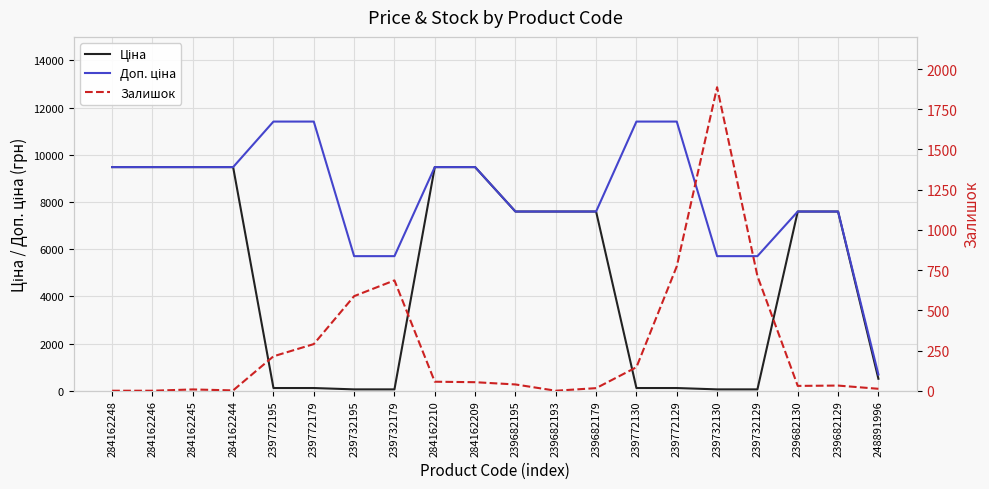

What value does the Доп. ціна series have at 284162209?

9480.1